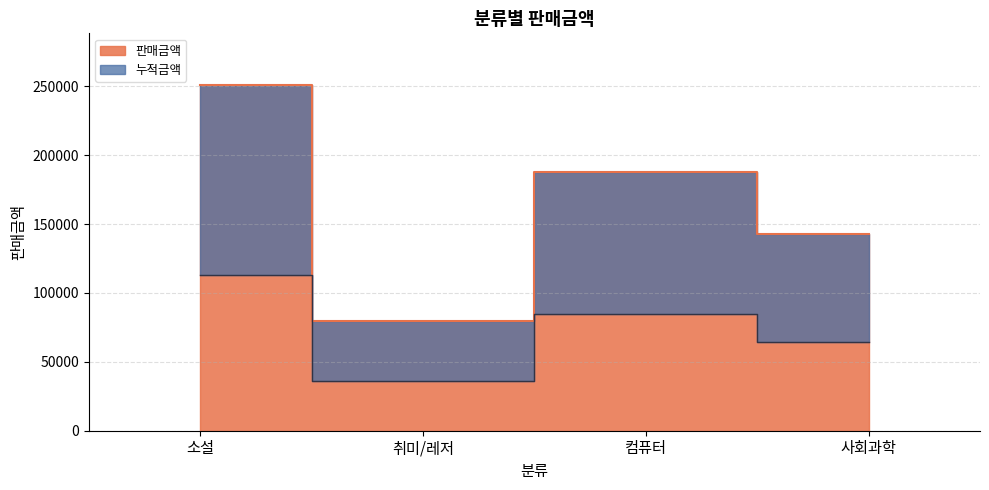

List the labels in order of value, largest first.

소설, 컴퓨터, 사회과학, 취미/레저